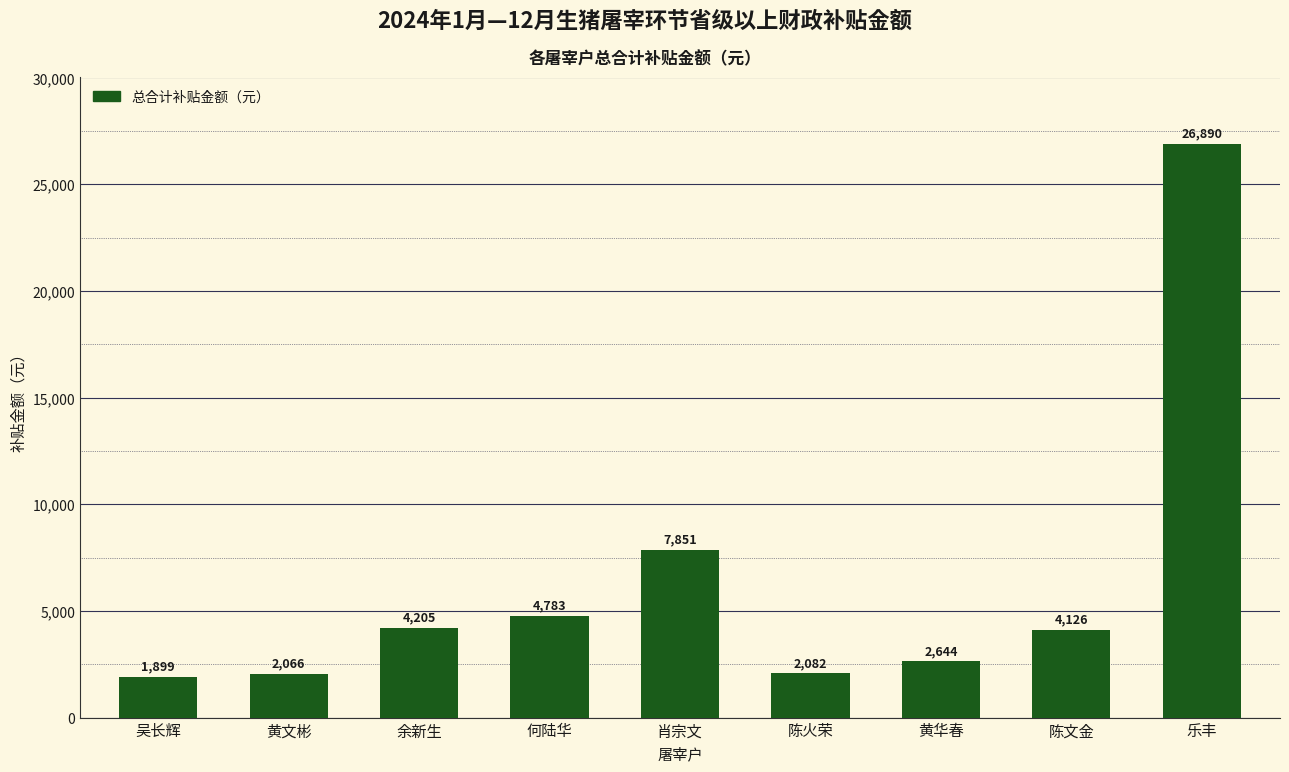

What is the label of the 6th bar from the left?

陈火荣